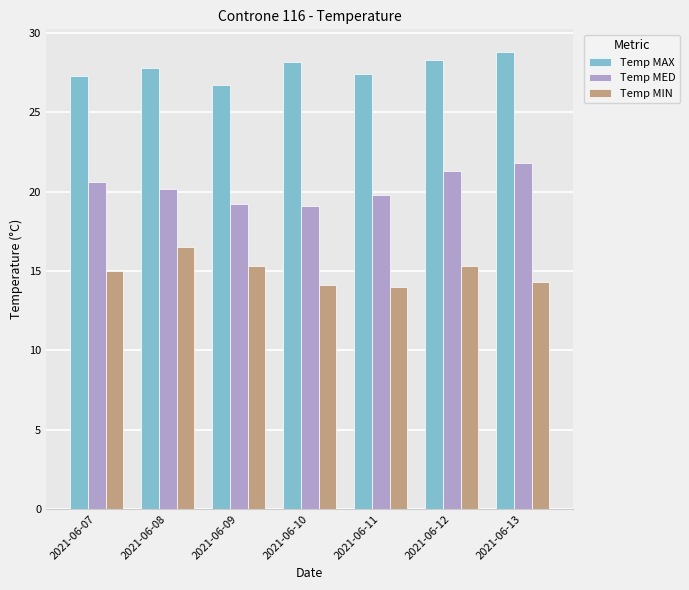

What is the spread (max minus min) of values at 2021-06-07?

12.3